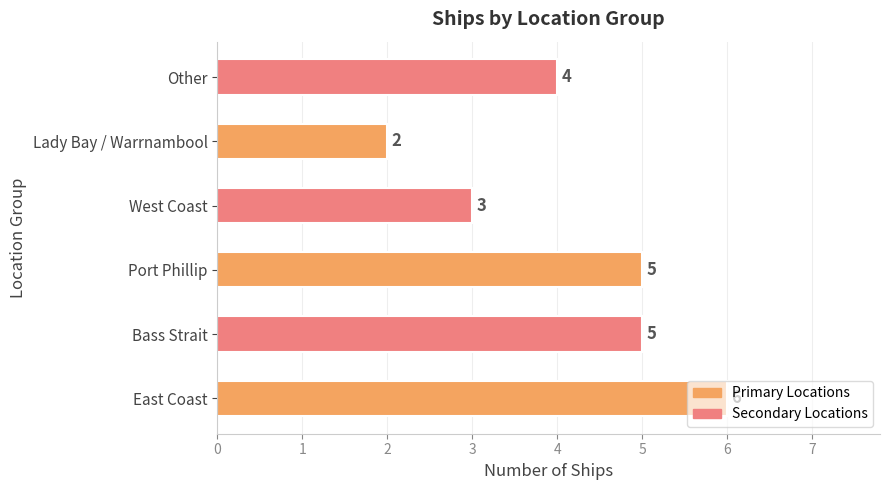

Does the chart contain stacked bars?

No